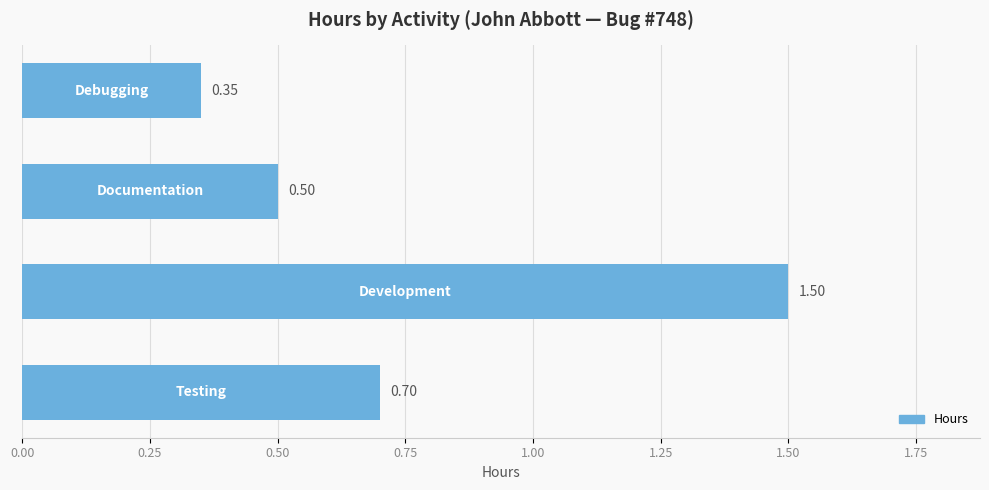

What is the average value?

0.8